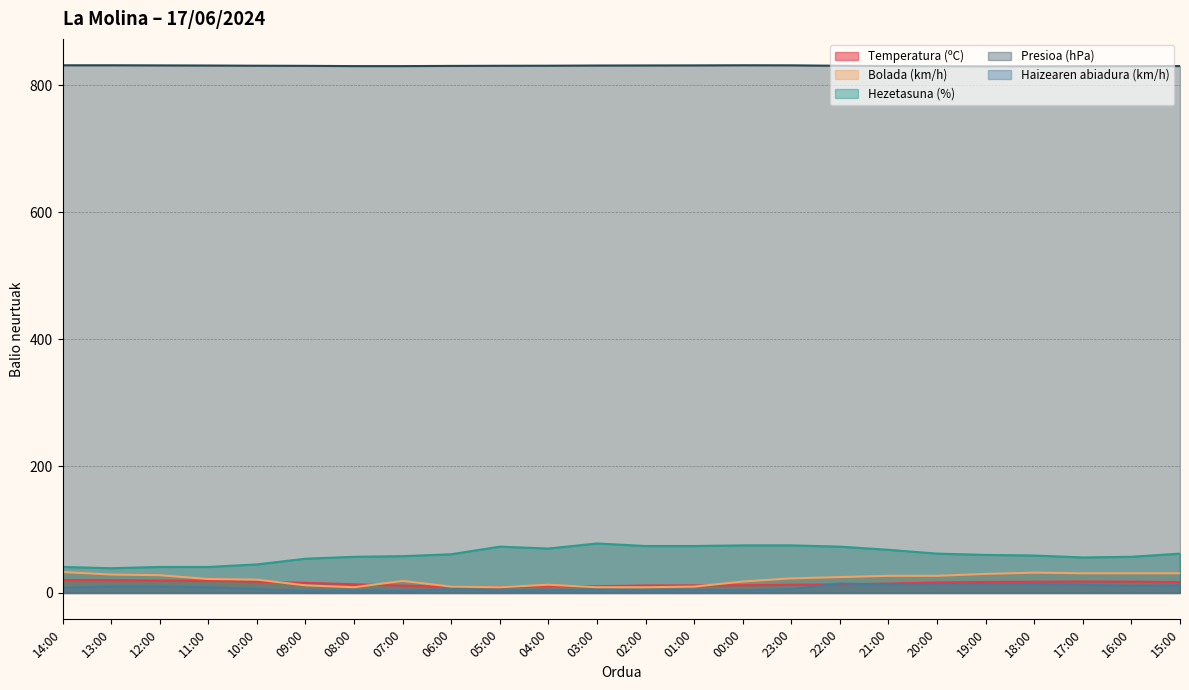

How many data points in Presioa (hPa) are less than 830?

2